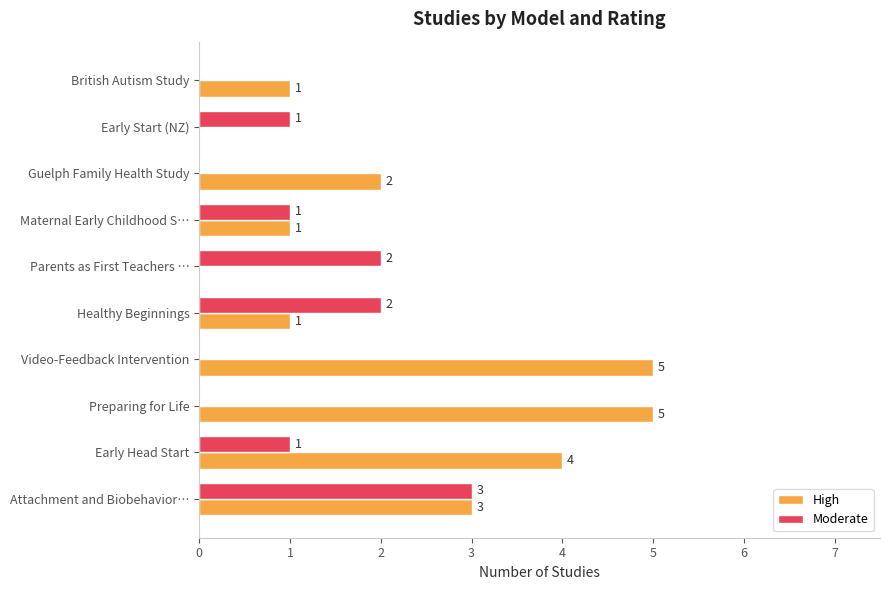

At which category is the sum across all series the highest?

Attachment and Biobehavior…